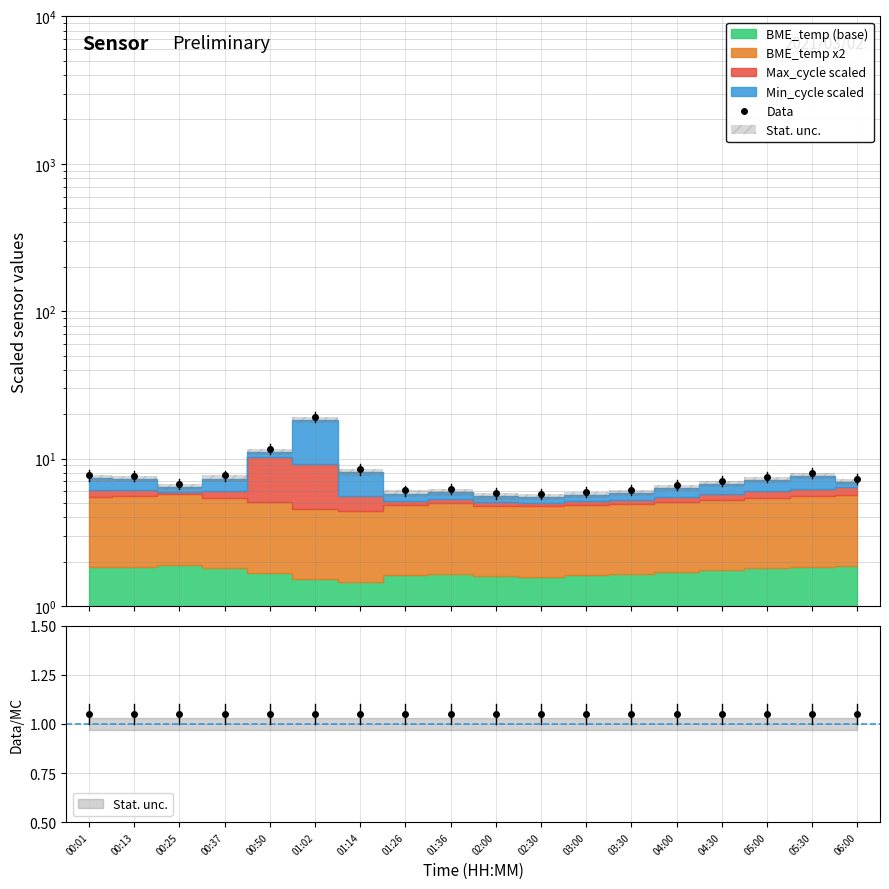

What is the smallest value displayed?

5.8